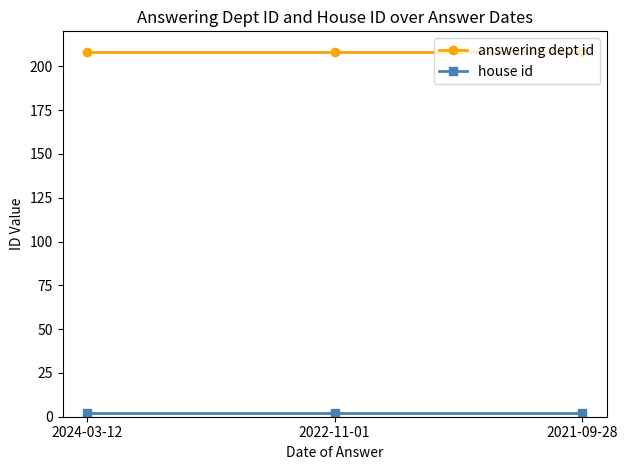

What is the value of the answering dept id point at the 1st from the left?

208